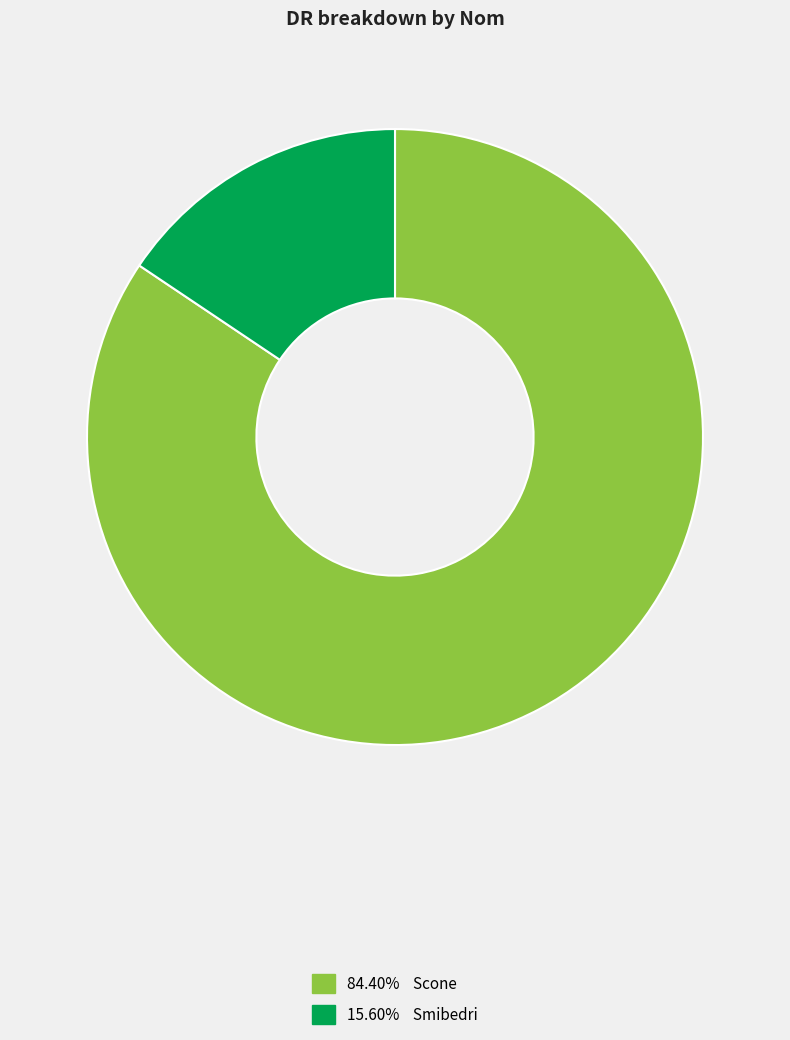

How many slices are in this pie chart?

2